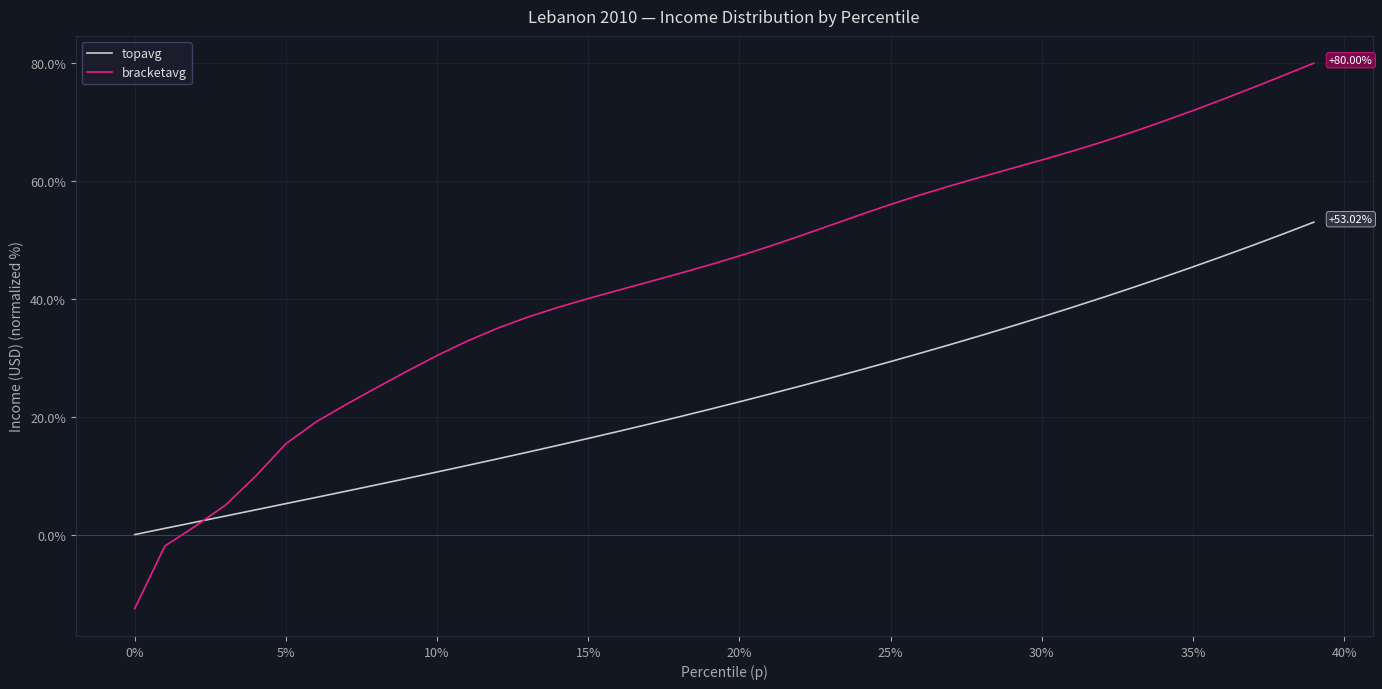

Which series has the largest range (max minus min)?

bracketavg